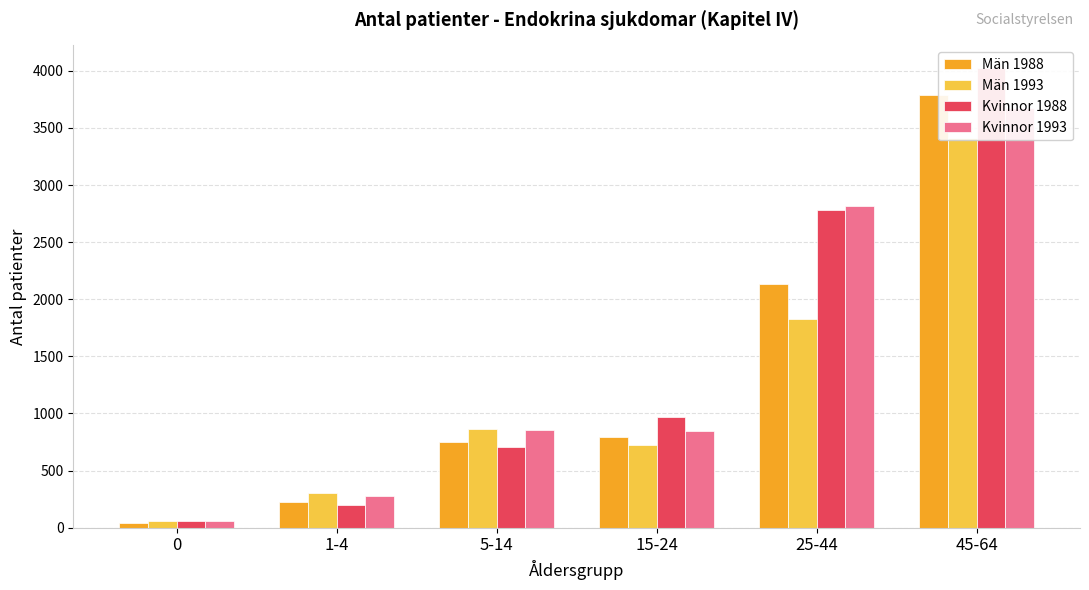

How many data points in Män 1988 are above 793?

2